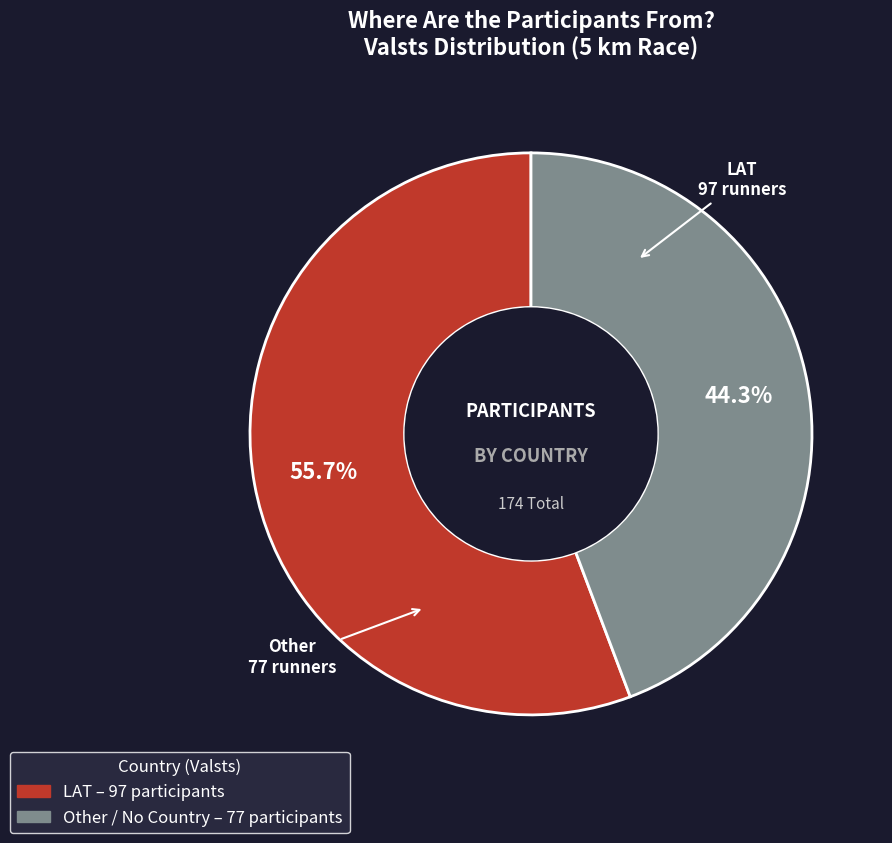

What percentage is the LAT slice, to the nearest percent?

56%